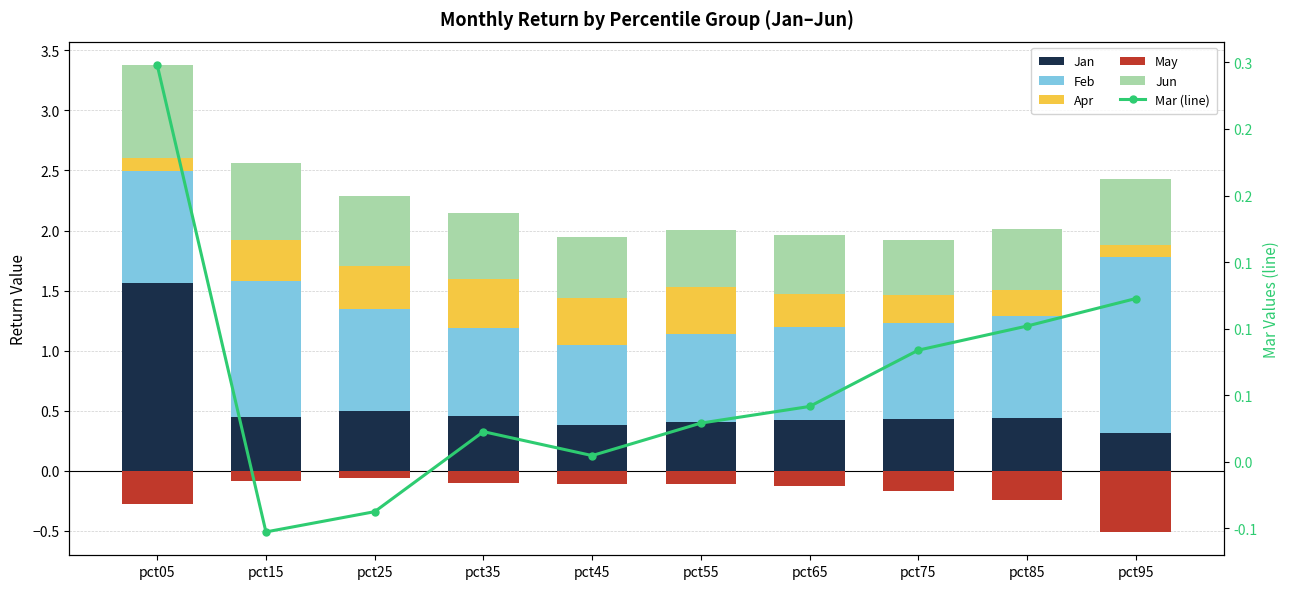

Is the value of Jan at pct25 greater than the value of Feb at pct15?

No